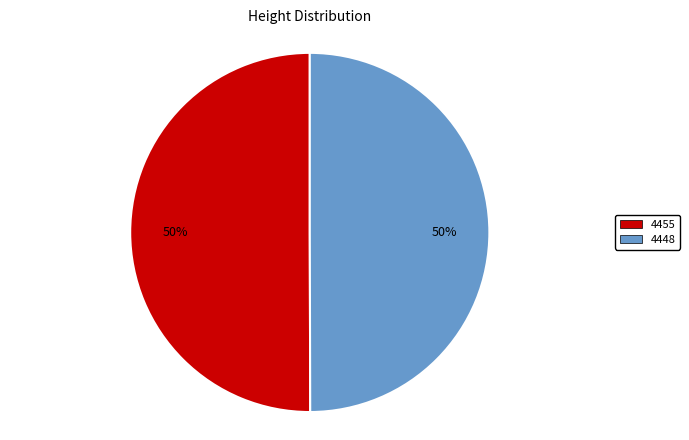

To the nearest percent, what is the combined percentage of 4455 and 4448?

100%